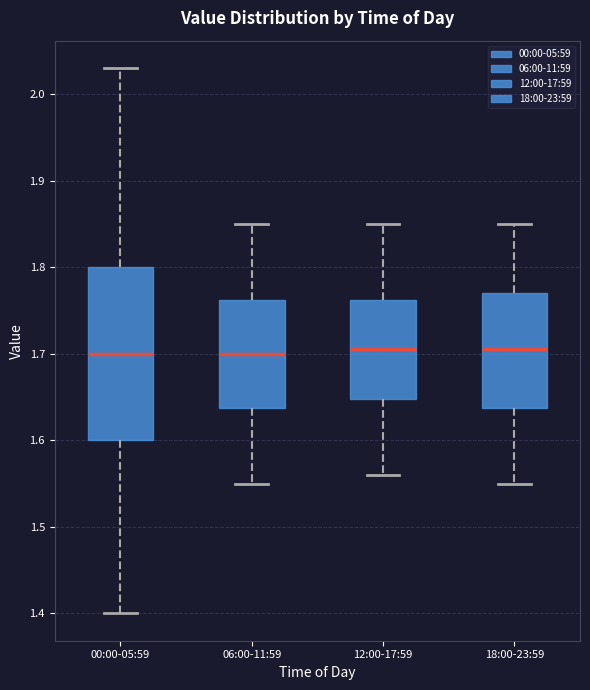

Comparing the boxes themselves (not the whiskers), which one is the tallest?

00:00-05:59